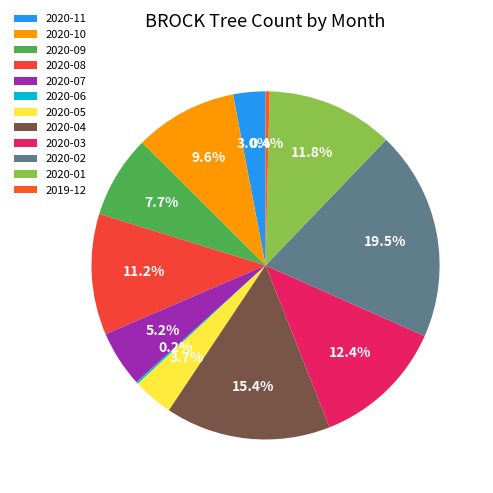

Is it true that 2019-12 is 0% of the pie?

True